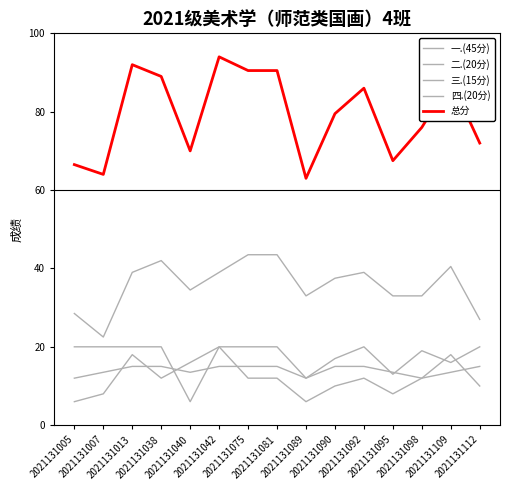

Does the chart have visible grid lines?

No